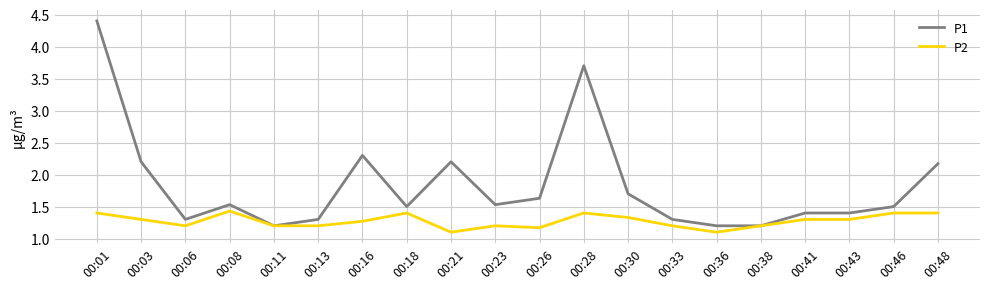

Which series has the widest spread of values?

P1